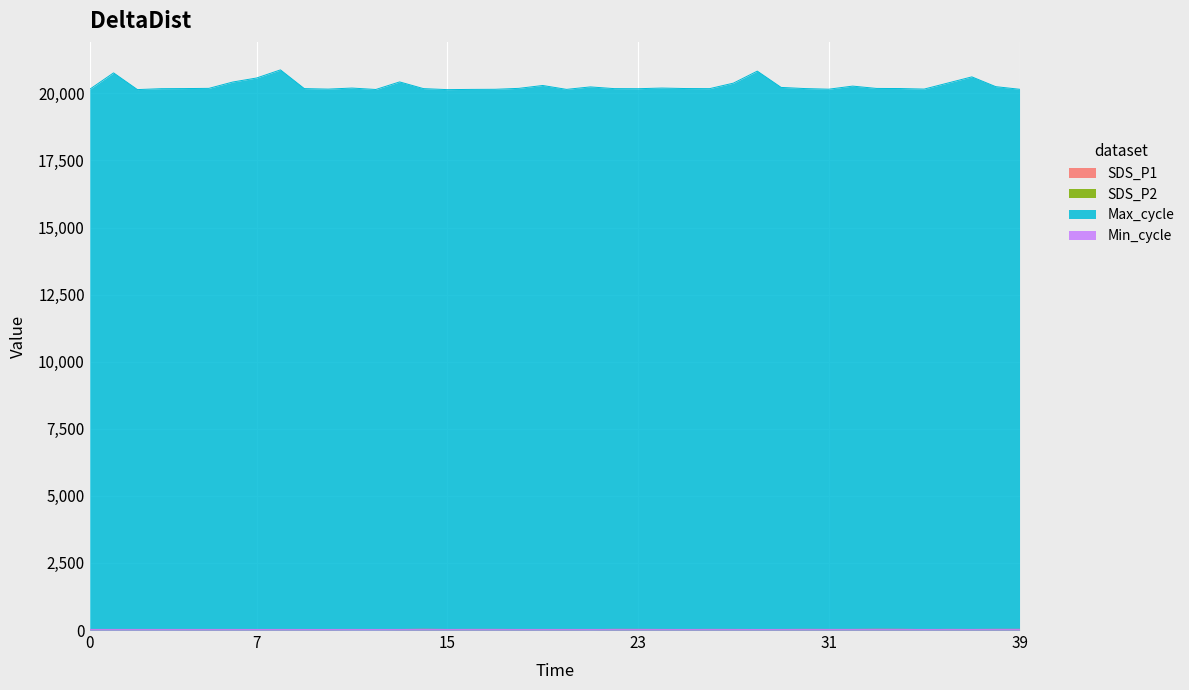

What are all the series names shown in the legend?

SDS_P1, SDS_P2, Max_cycle, Min_cycle